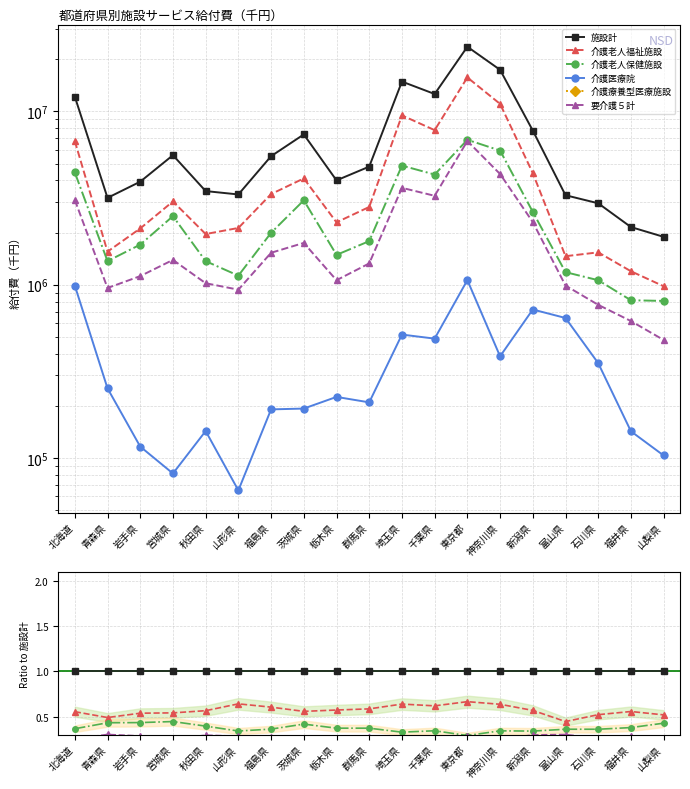

True or false: 施設計 has more than 1 interior local peaks.

False